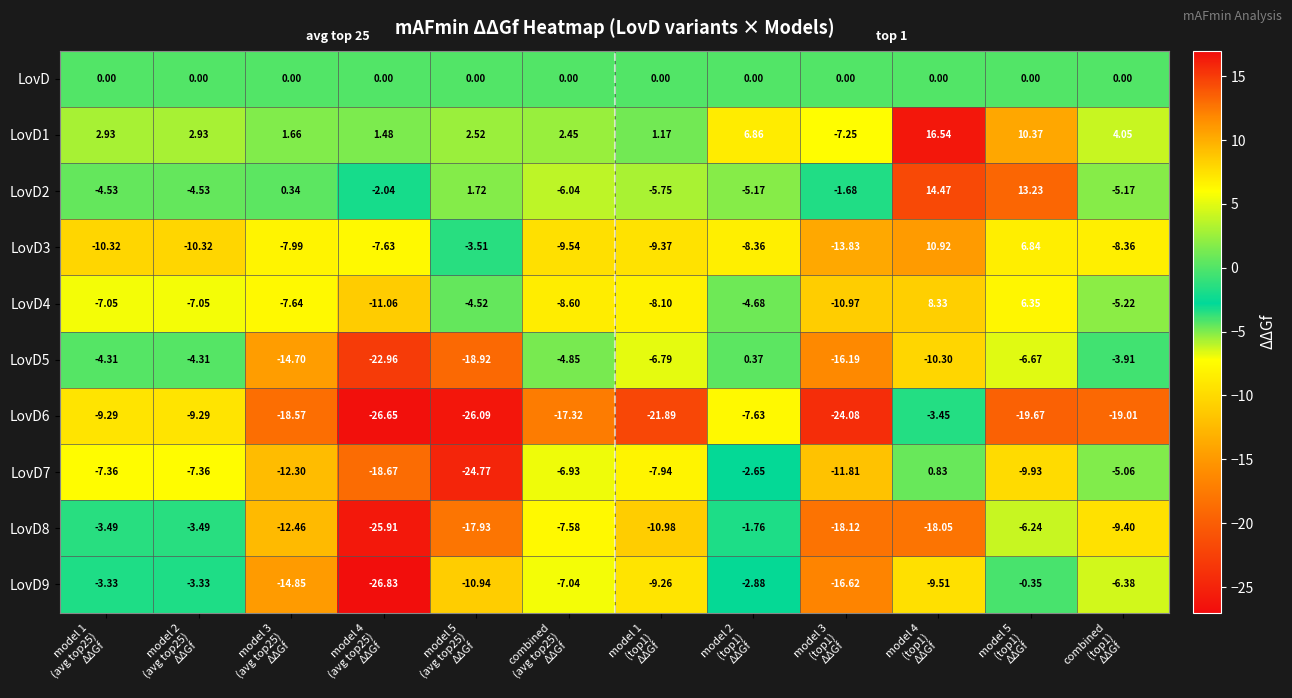

How many data points in LovD3 are less than -8?

7